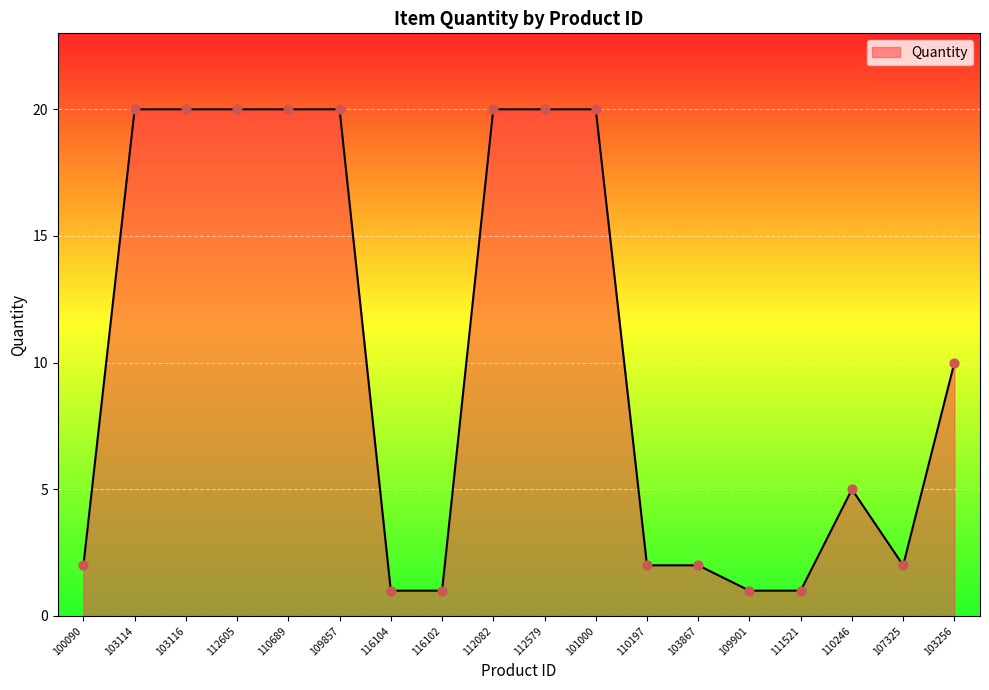

What is the ratio of the value at 101000 to the value at 111521?

20.0